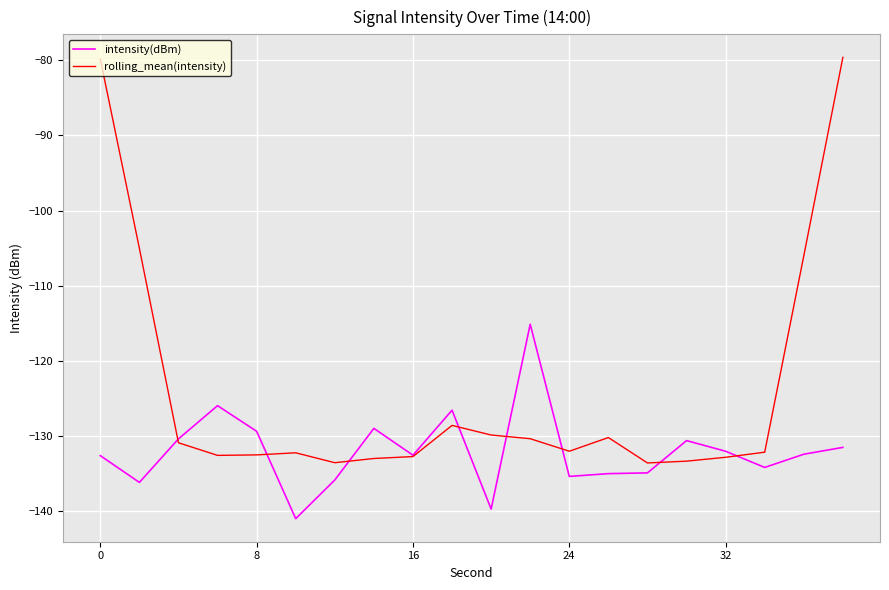

Rank the series by their maximum value, from lowest to highest.

intensity(dBm), rolling_mean(intensity)